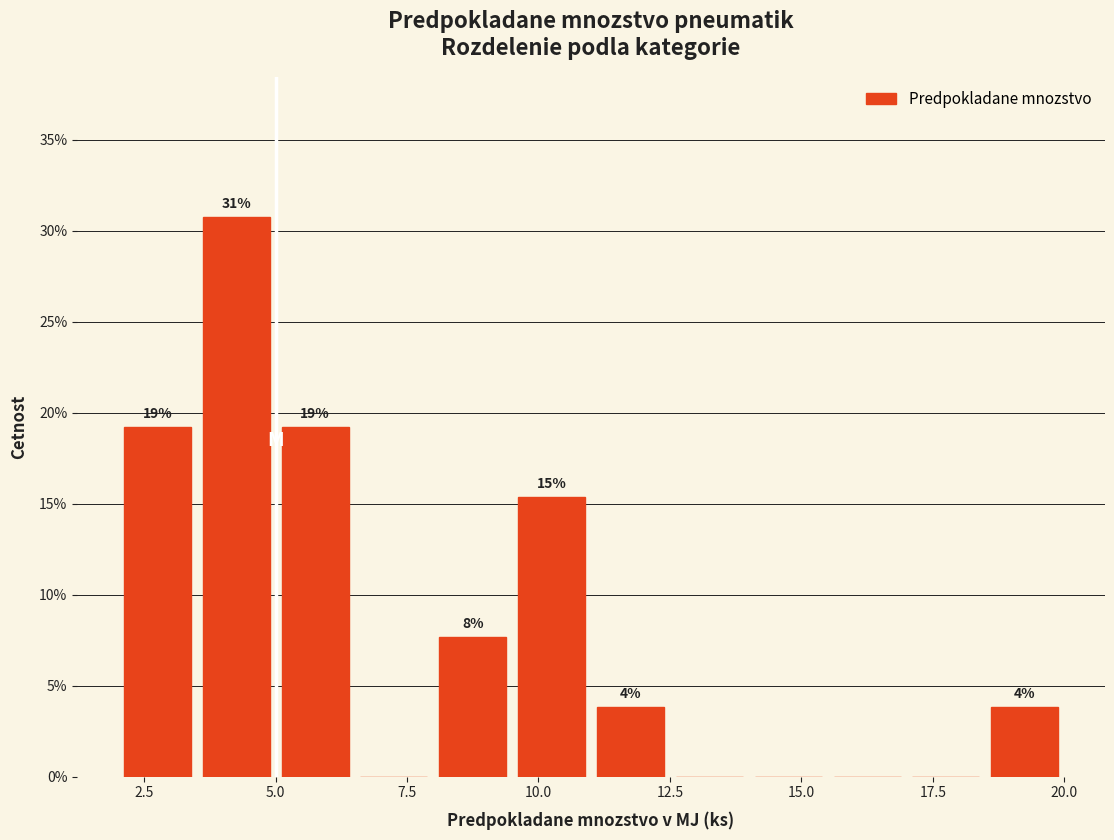

Read against the x-axis, roughly where is the centre of the tallest bar?

4.5